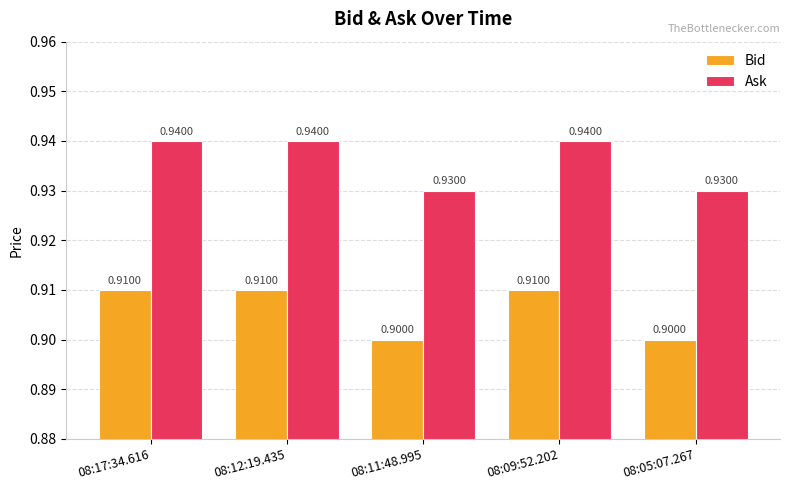

What is the value of the Bid bar at the 5th from the left?

0.9